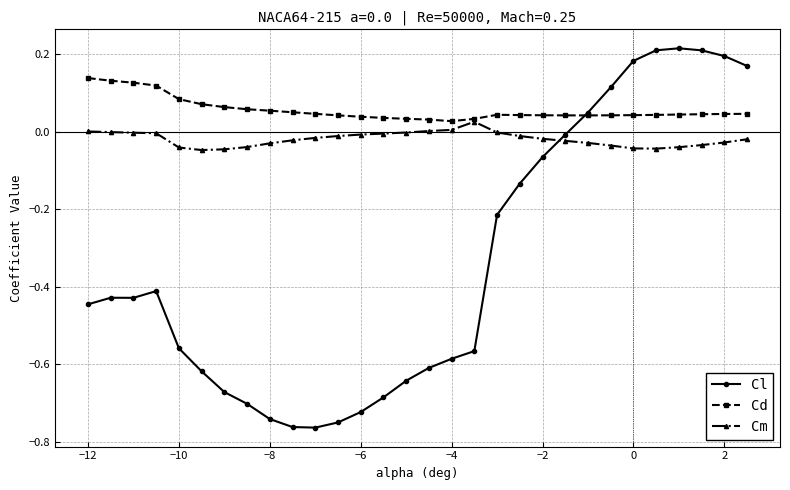

Which series has the widest spread of values?

Cl